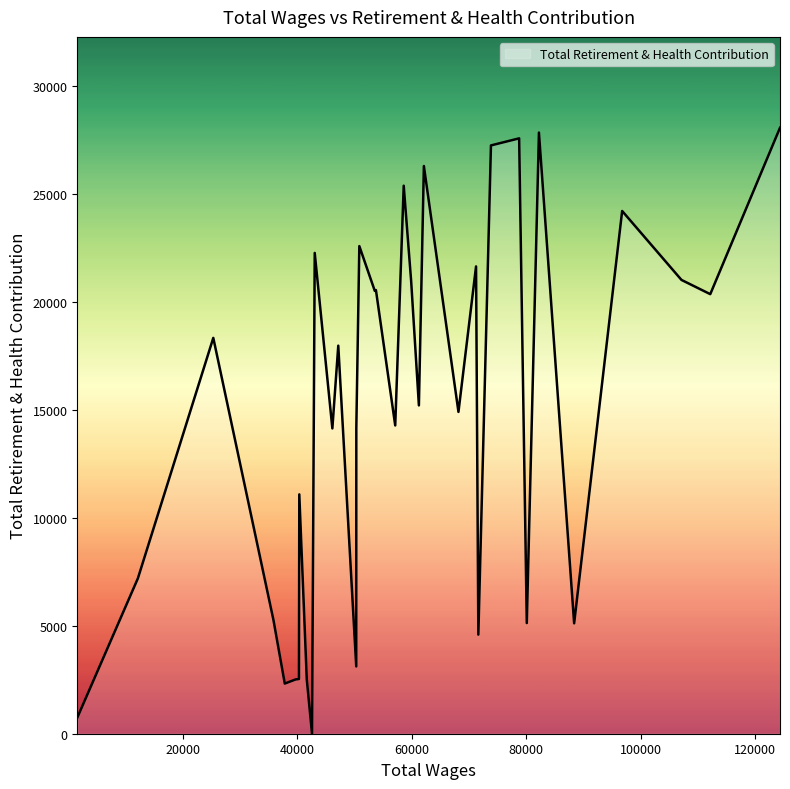

What is the maximum value shown in the chart?

28046